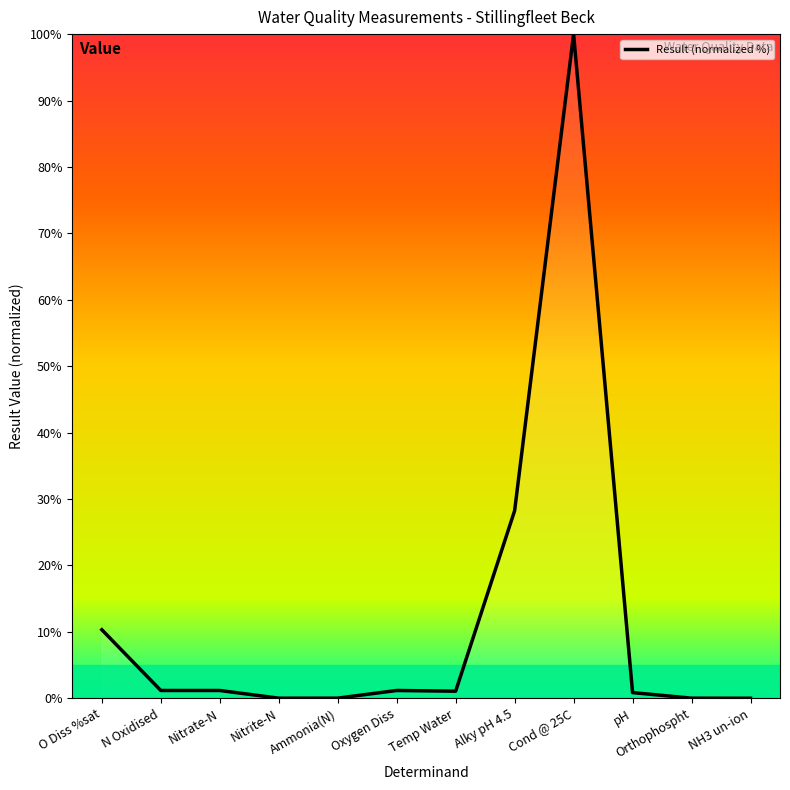

What is the sum of the values at pH and NH3 un-ion?

0.8